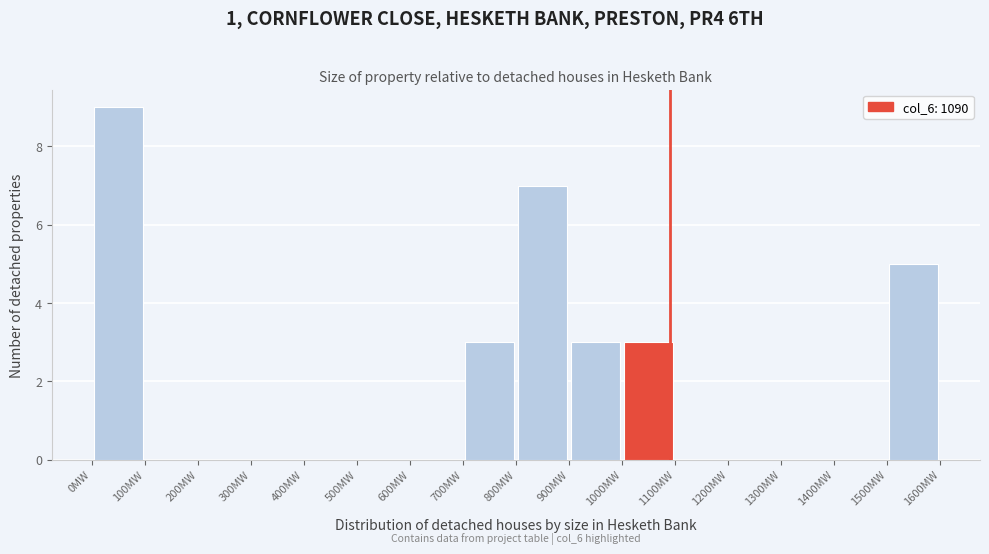

Over which range of the x-axis is the bar tallest?

0 to 100